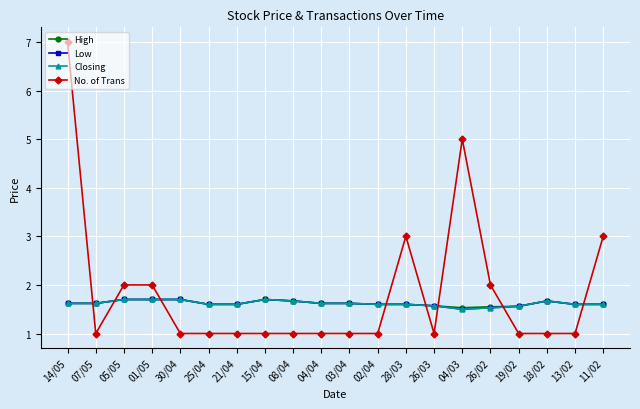

What is the lowest value of the No. of Trans series?

1.0